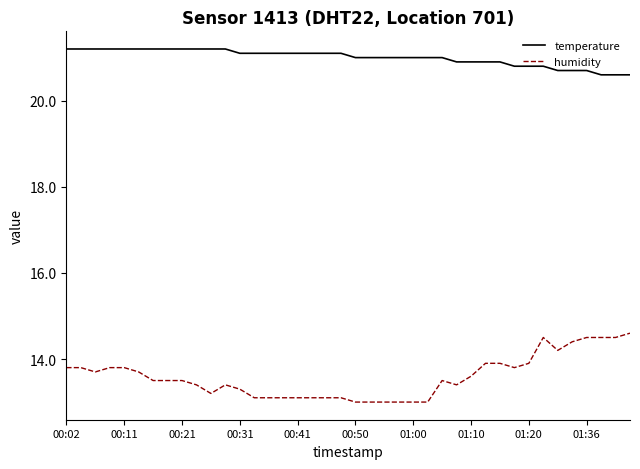

Which series has the widest spread of values?

humidity